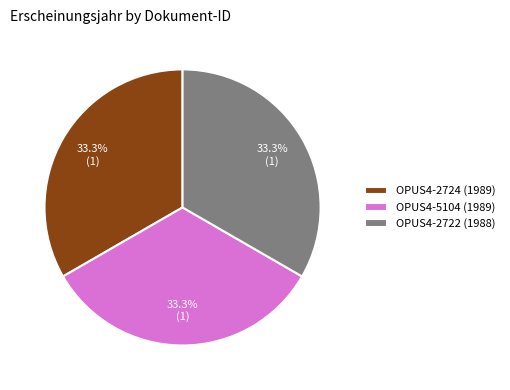

True or false: OPUS4-2724 accounts for 33% of the total.

True